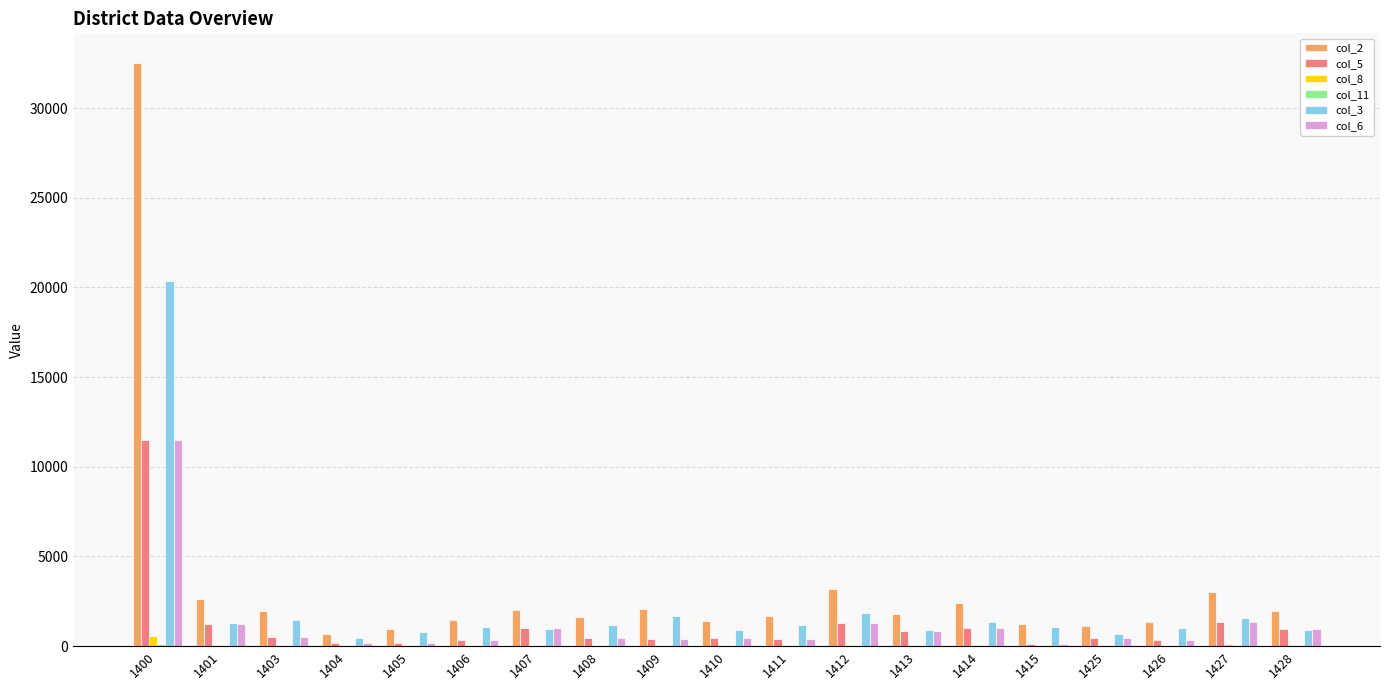

What is the highest value of the col_8 series?

559